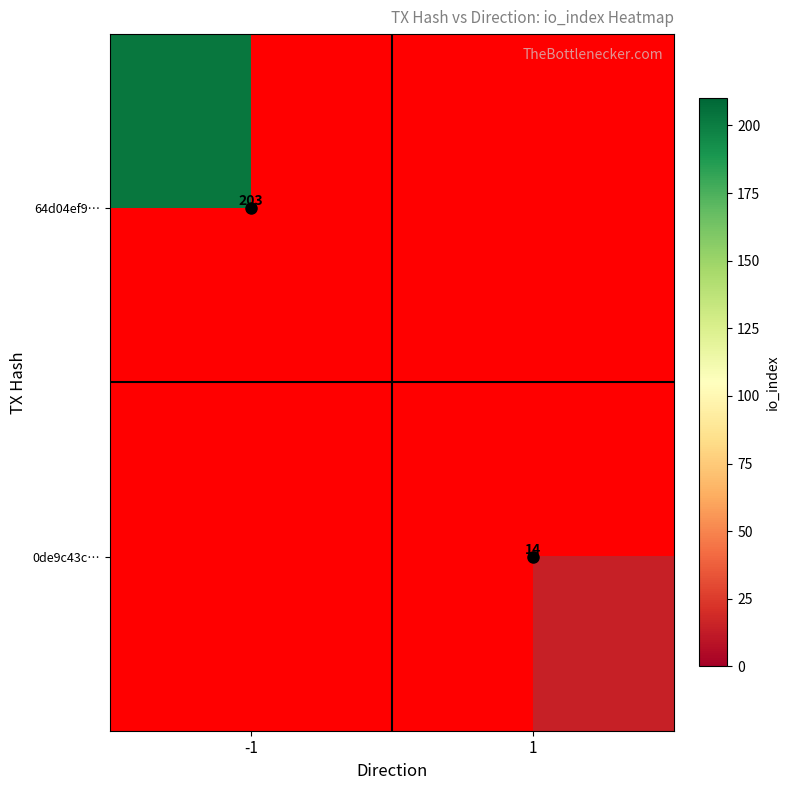

Is it true that 0de9c43c… equals 14 at 1?

True